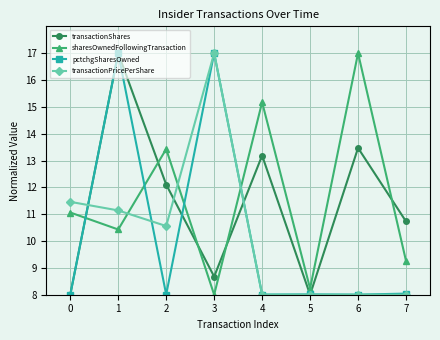

What is the value of the transactionShares point at the 2nd from the left?

17.0